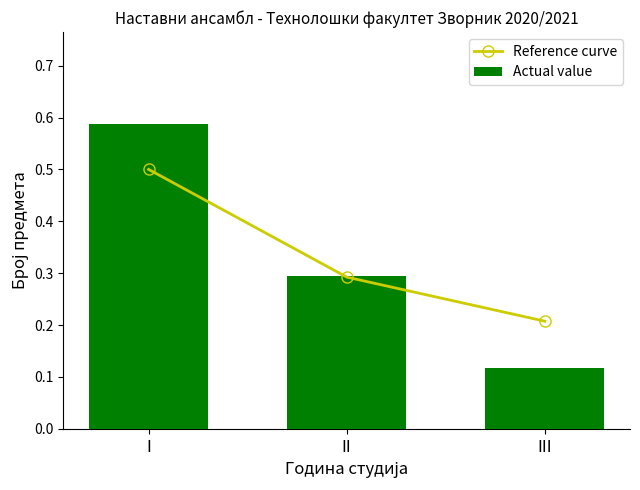

Rank the categories by Reference curve value from highest to lowest.

I, II, III